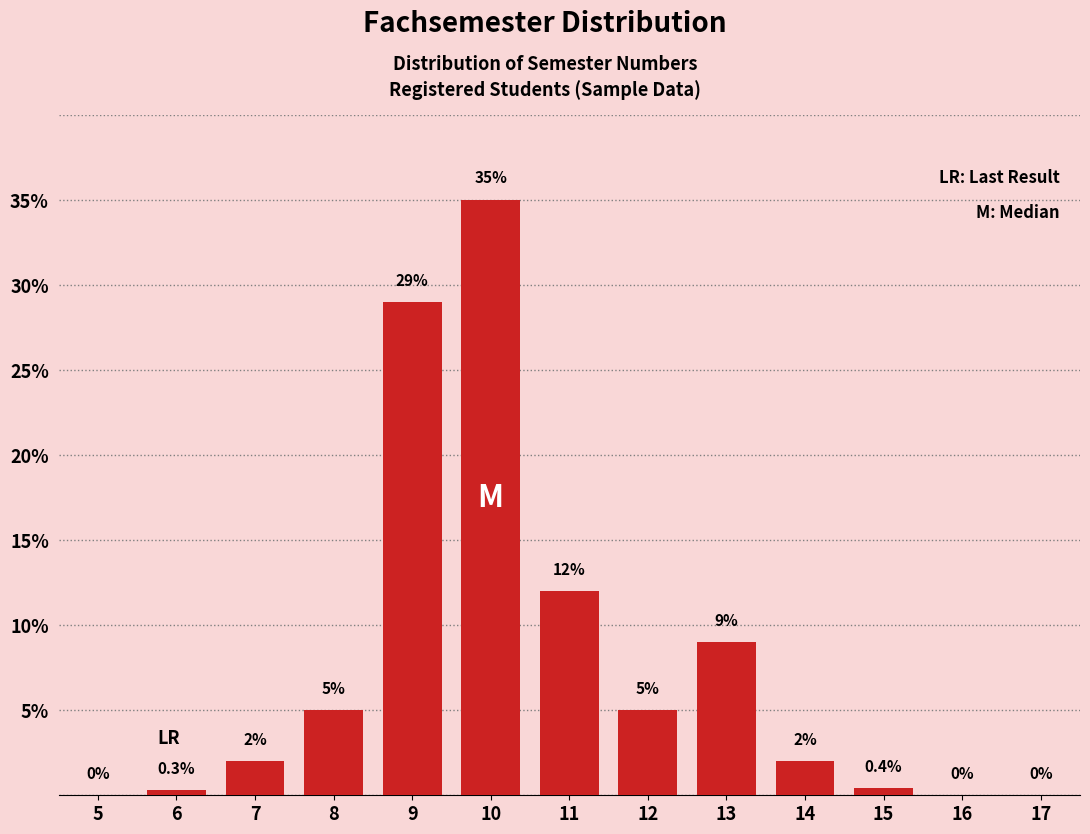

Reading left to right, what are all the values shown in this chart?

5=0.0	6=0.3	7=2.0	8=5.0	9=29.0	10=35.0	11=12.0	12=5.0	13=9.0	14=2.0	15=0.4	16=0.0	17=0.0